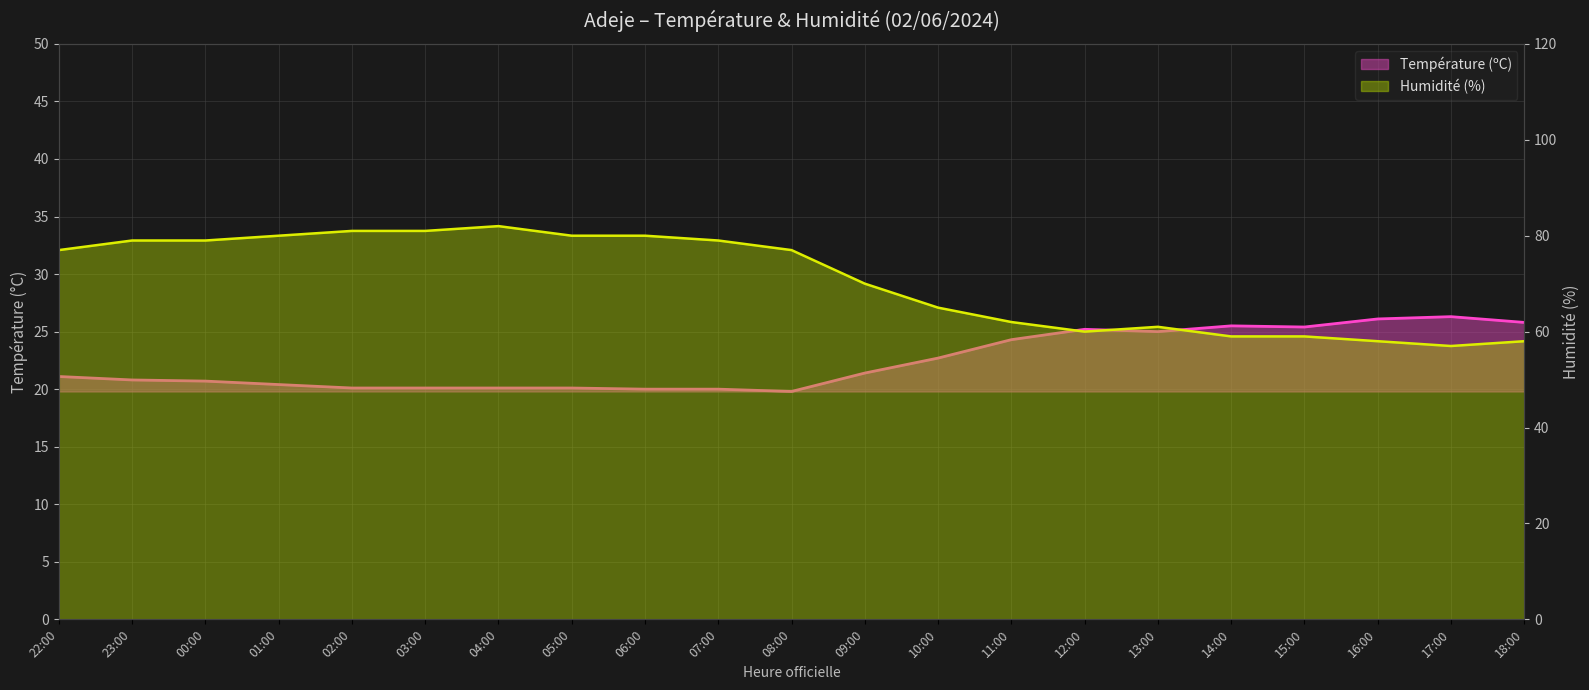

Reading left to right, transcribe all the data shown in this chart.

Température (ºC): 21.1	20.8	20.7	20.4	20.1	20.1	20.1	20.1	20.0	20.0	19.8	21.4	22.7	24.3	25.2	25.0	25.5	25.4	26.1	26.3	25.8
Humidité (%): 77.0	79.0	79.0	80.0	81.0	81.0	82.0	80.0	80.0	79.0	77.0	70.0	65.0	62.0	60.0	61.0	59.0	59.0	58.0	57.0	58.0